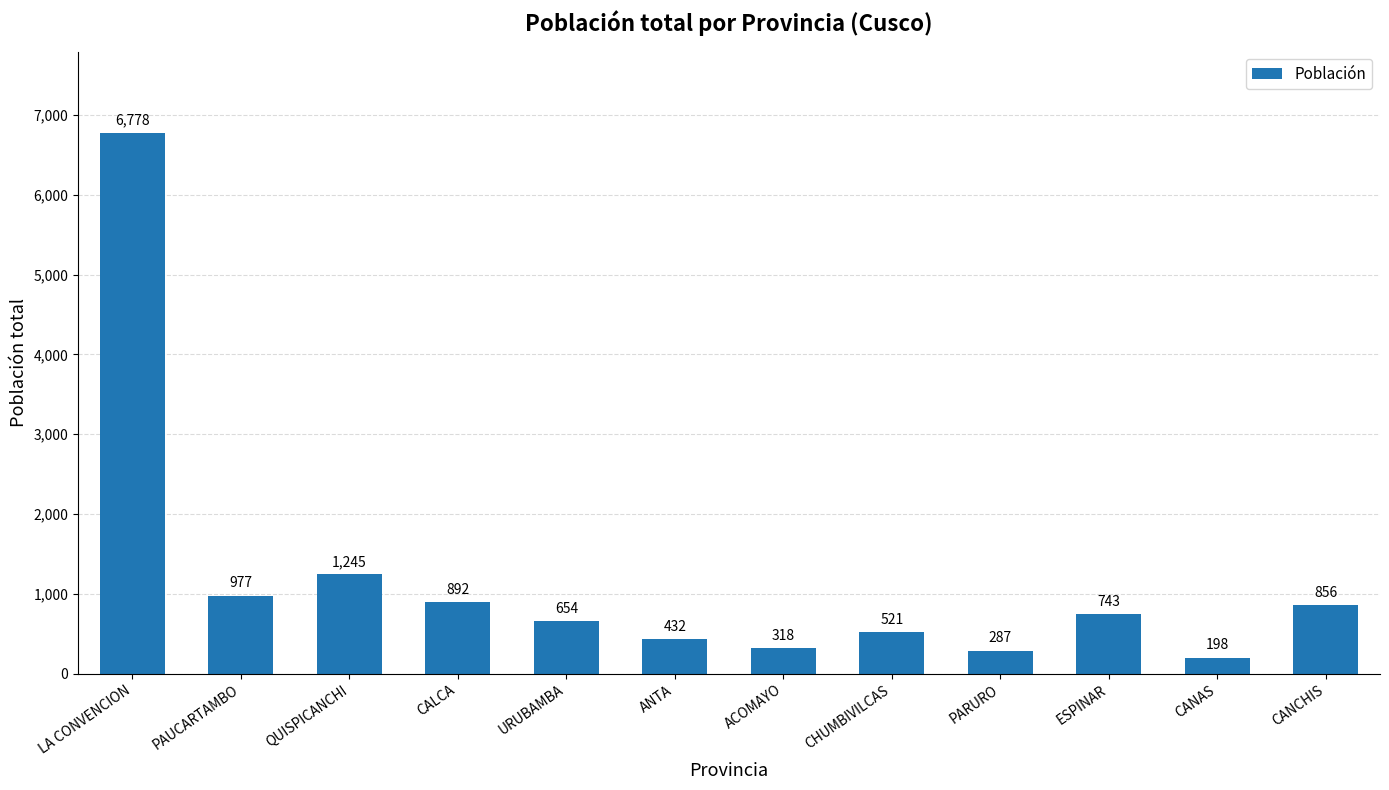

What is the sum of the values at CALCA and PAUCARTAMBO?

1869